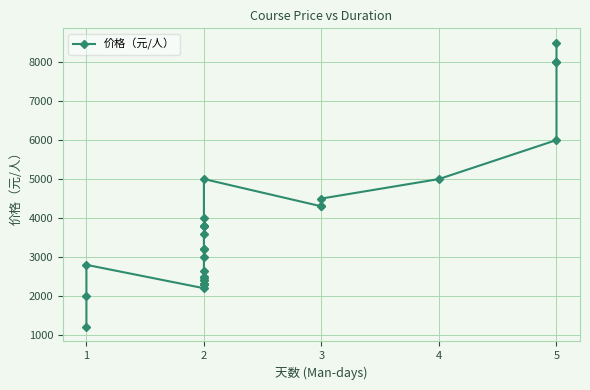

What is the change in value from 2 to 4?

+1200